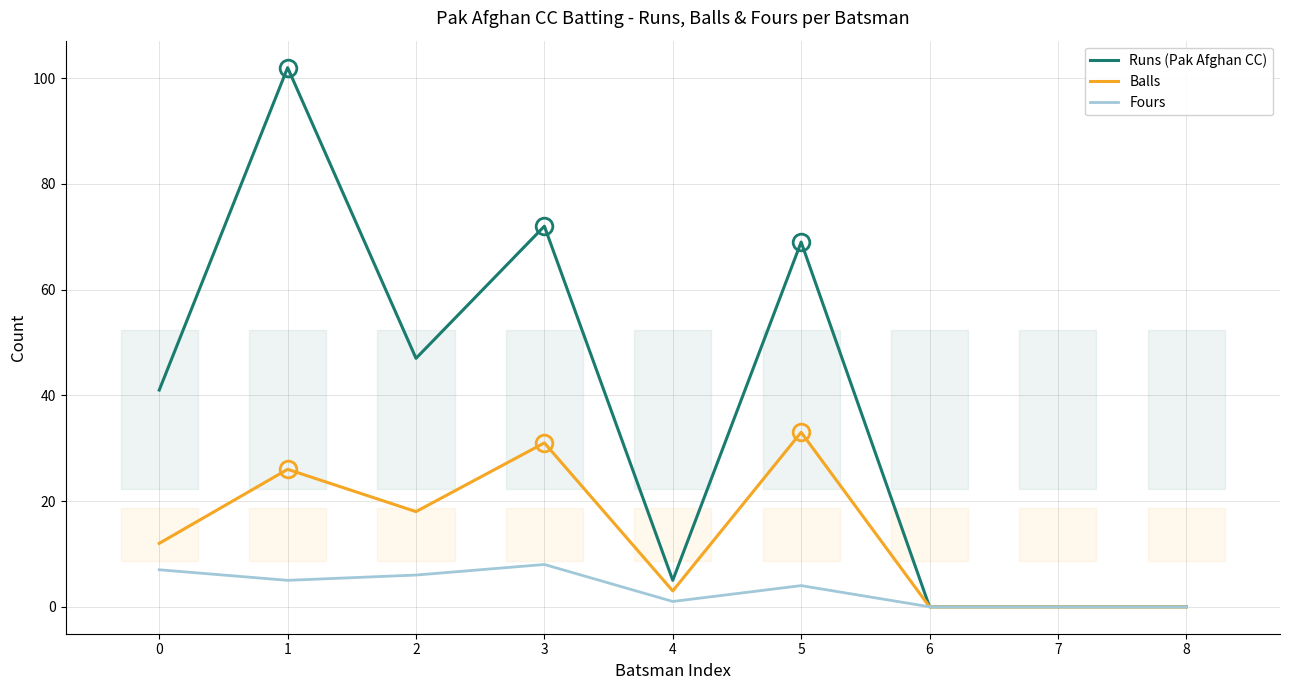

Where is the first local minimum for Fours?

1